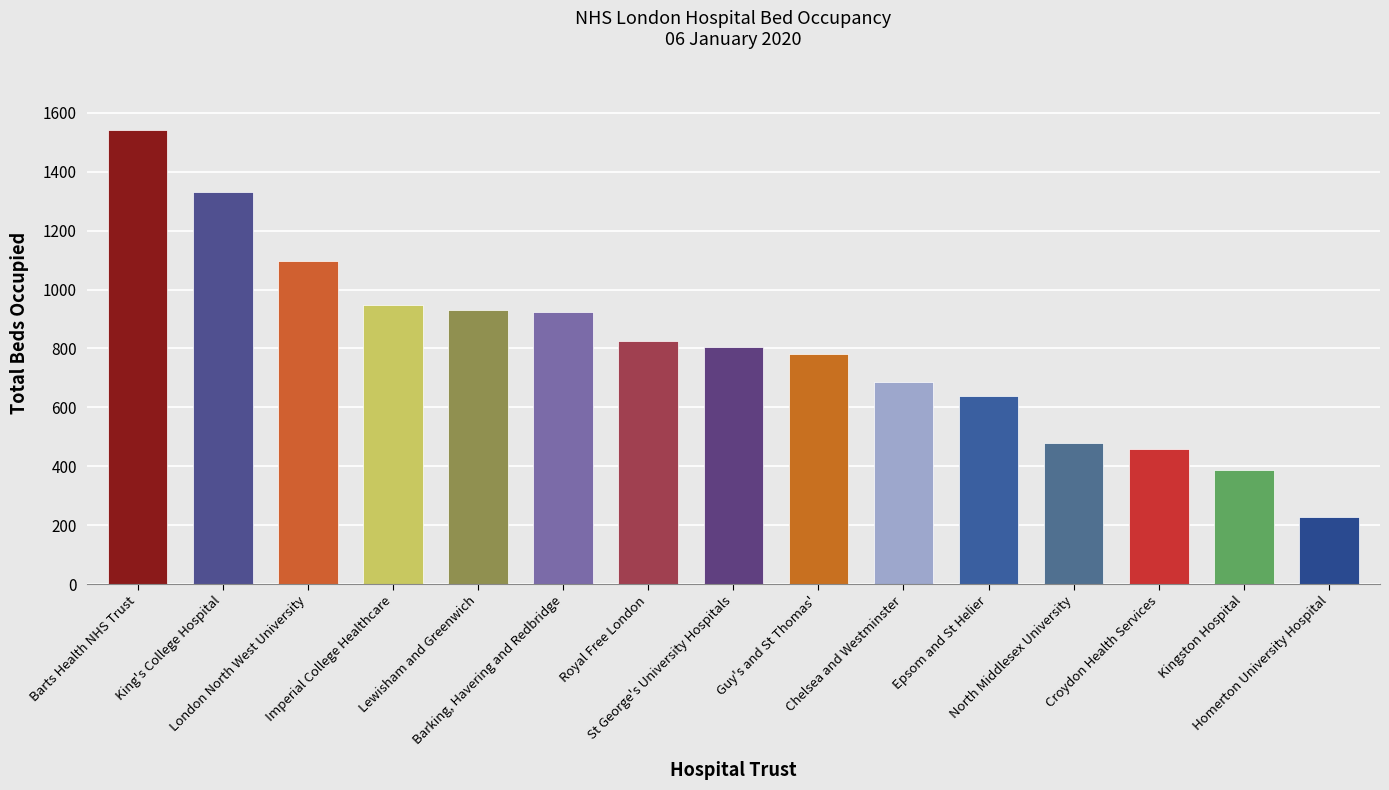

Rank the categories by value from highest to lowest.

Barts Health NHS Trust, King's College Hospital, London North West University, Imperial College Healthcare, Lewisham and Greenwich, Barking, Havering and Redbridge, Royal Free London, St George's University Hospitals, Guy's and St Thomas', Chelsea and Westminster, Epsom and St Helier, North Middlesex University, Croydon Health Services, Kingston Hospital, Homerton University Hospital